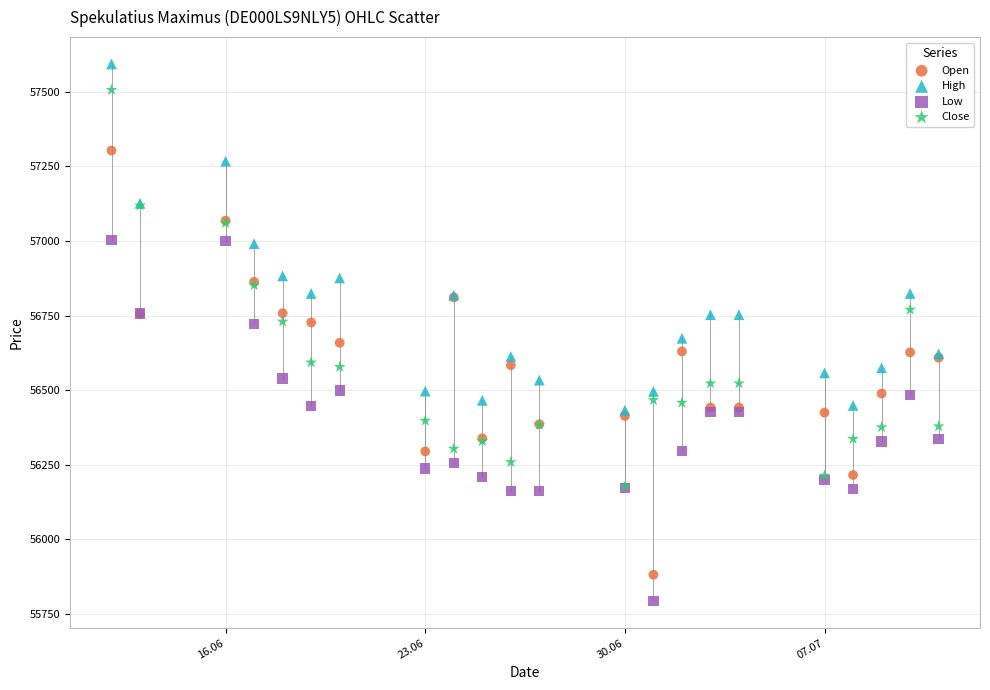

Which series reaches the minimum Y coordinate?

Low